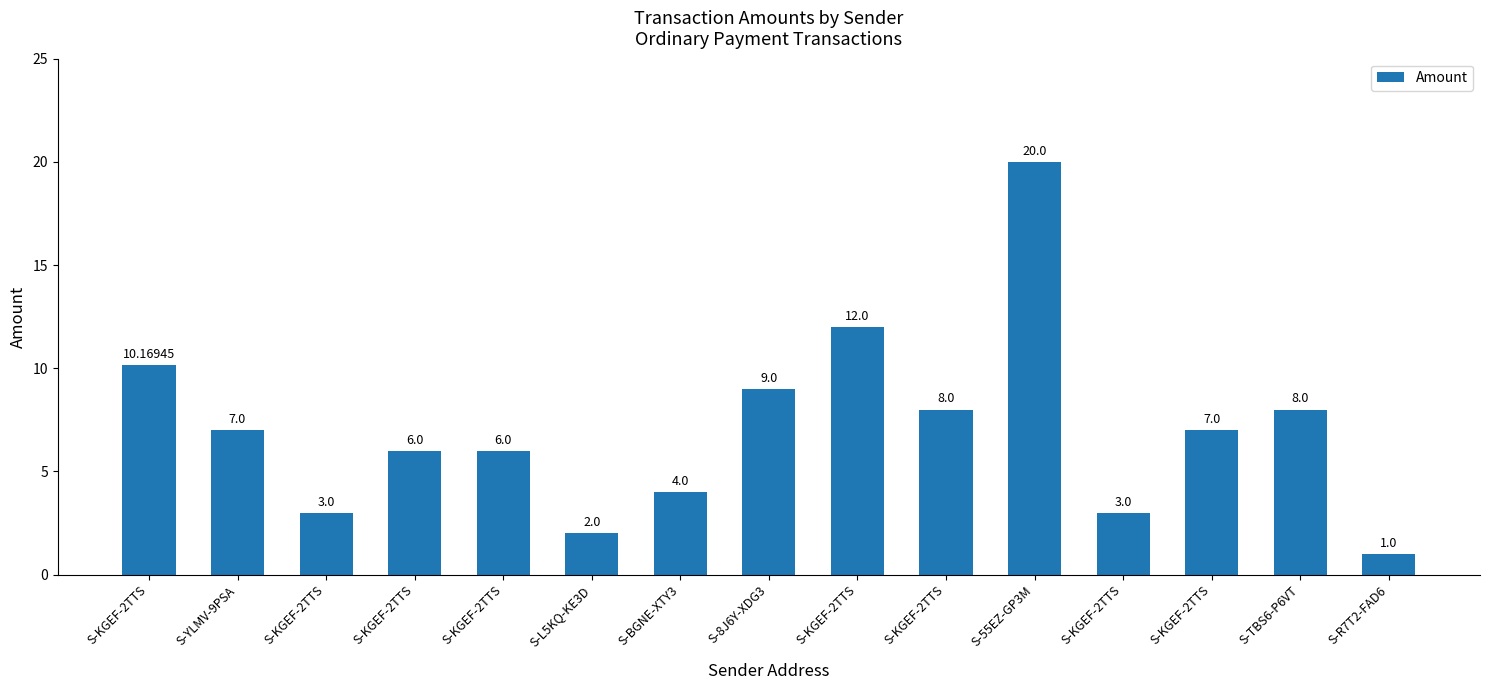

What is the difference between the second highest and second lowest values?

10.0